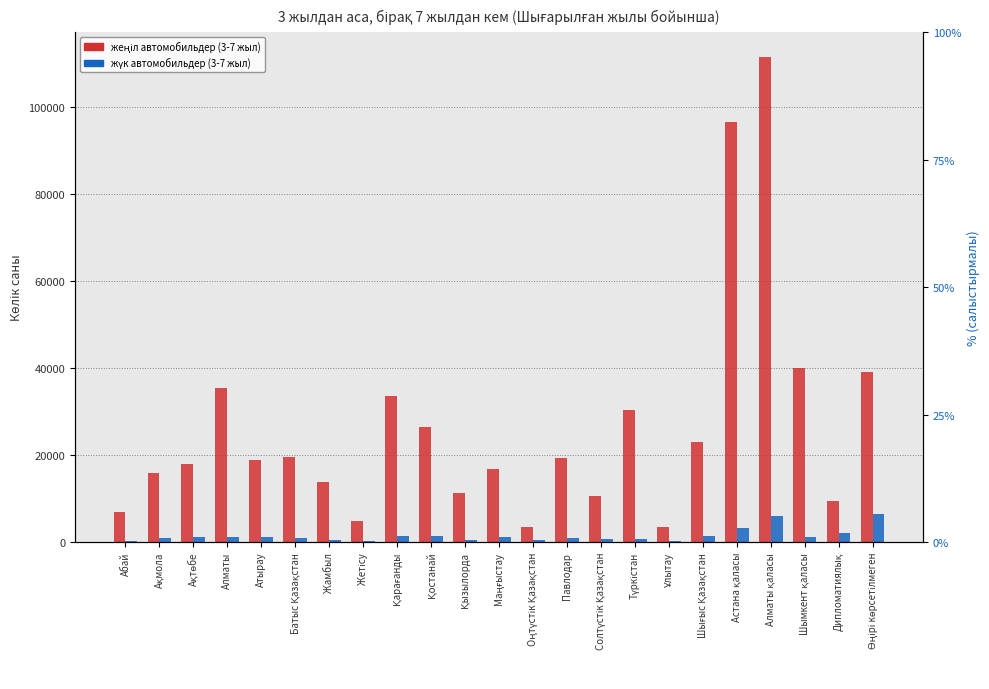

At which category is the sum across all series the highest?

Алматы қаласы